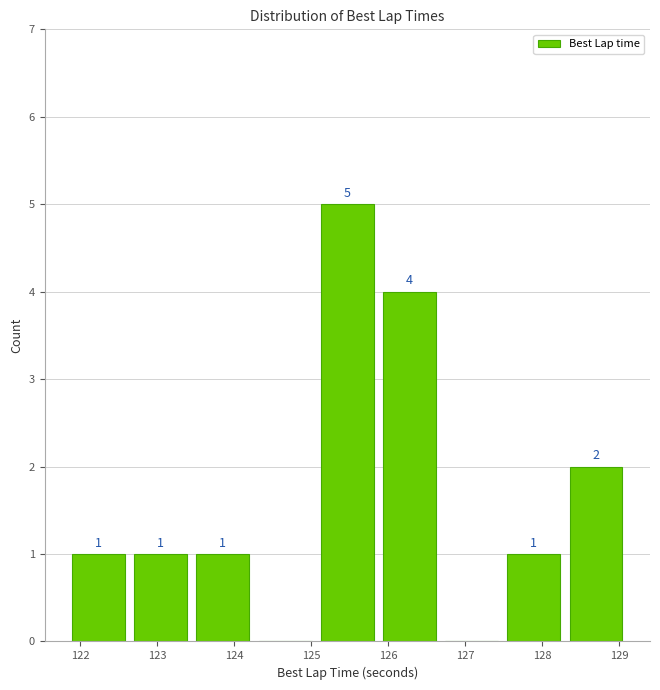

Which range on the x-axis has the tallest bar?

125.1 to 125.9